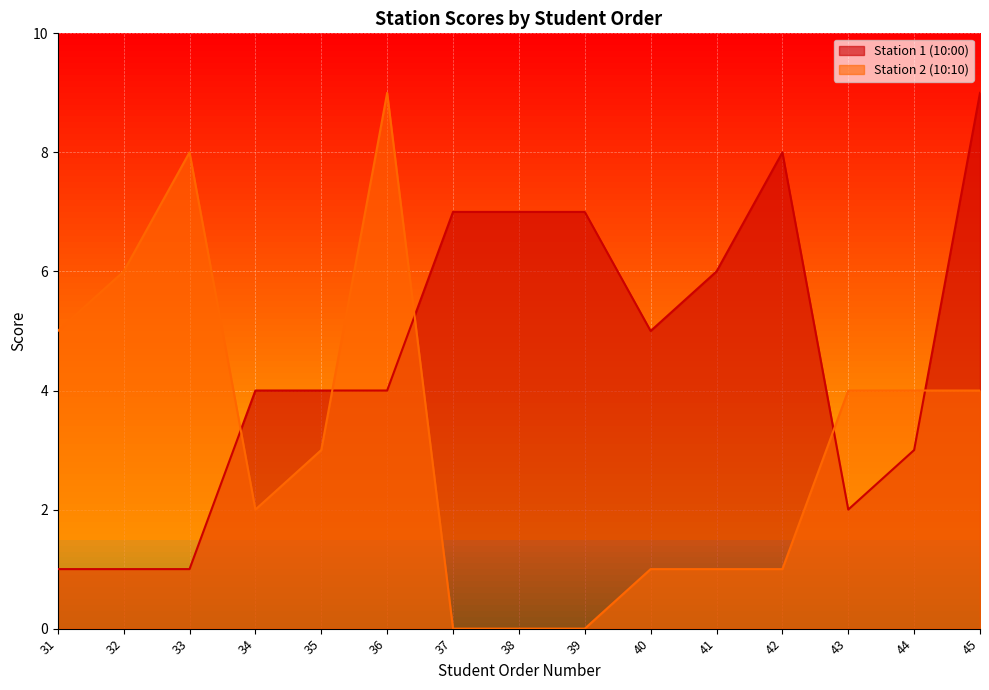

Does the chart display data point markers on the line(s)?

No